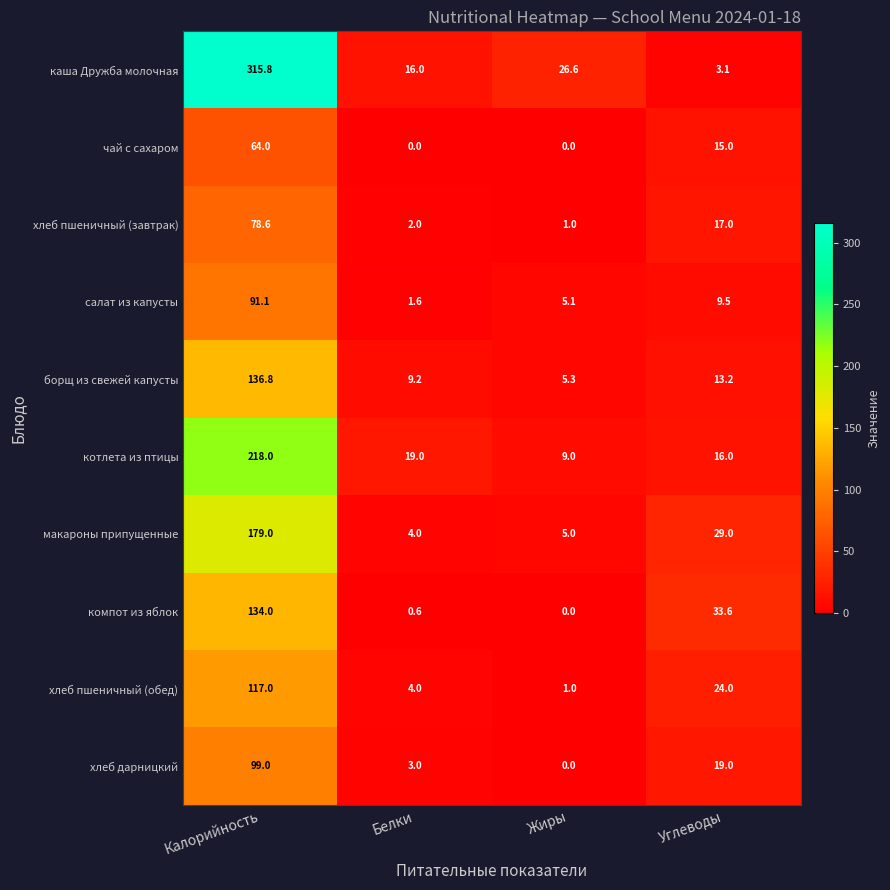

True or false: хлеб пшеничный (завтрак) has a value of 78.6 at Калорийность.

True